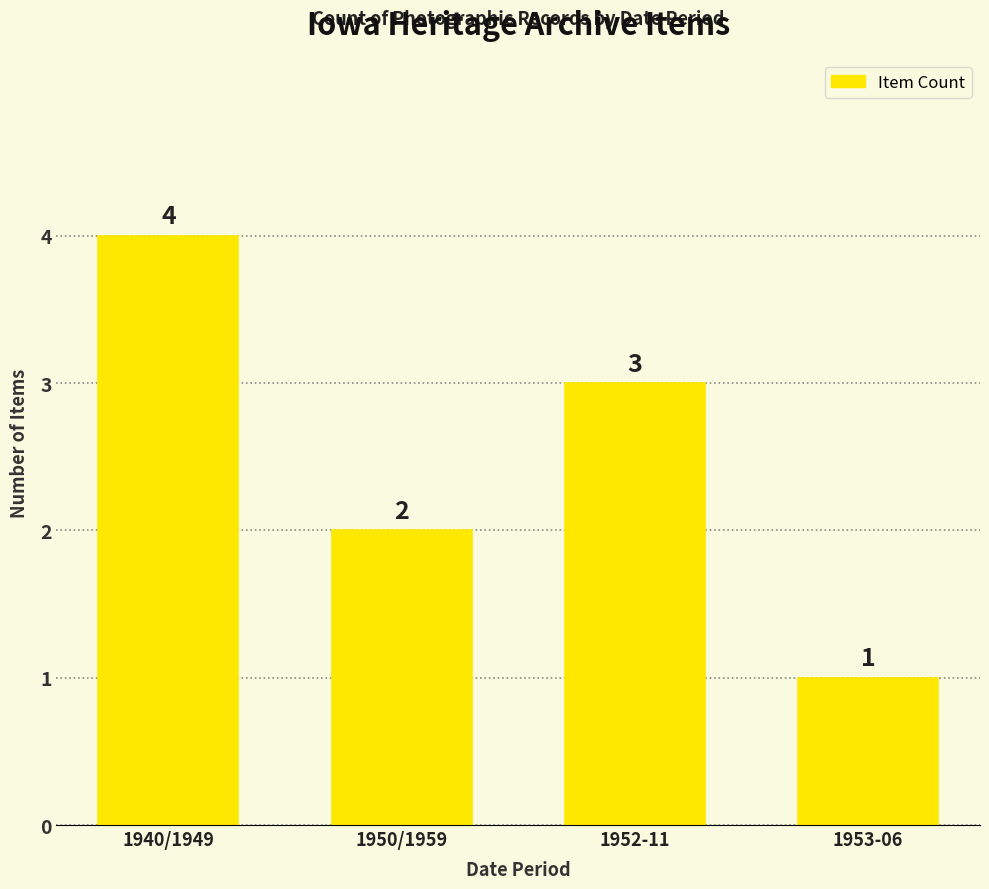

The chart shows a value of 5 at 1952-11. True or false?

False